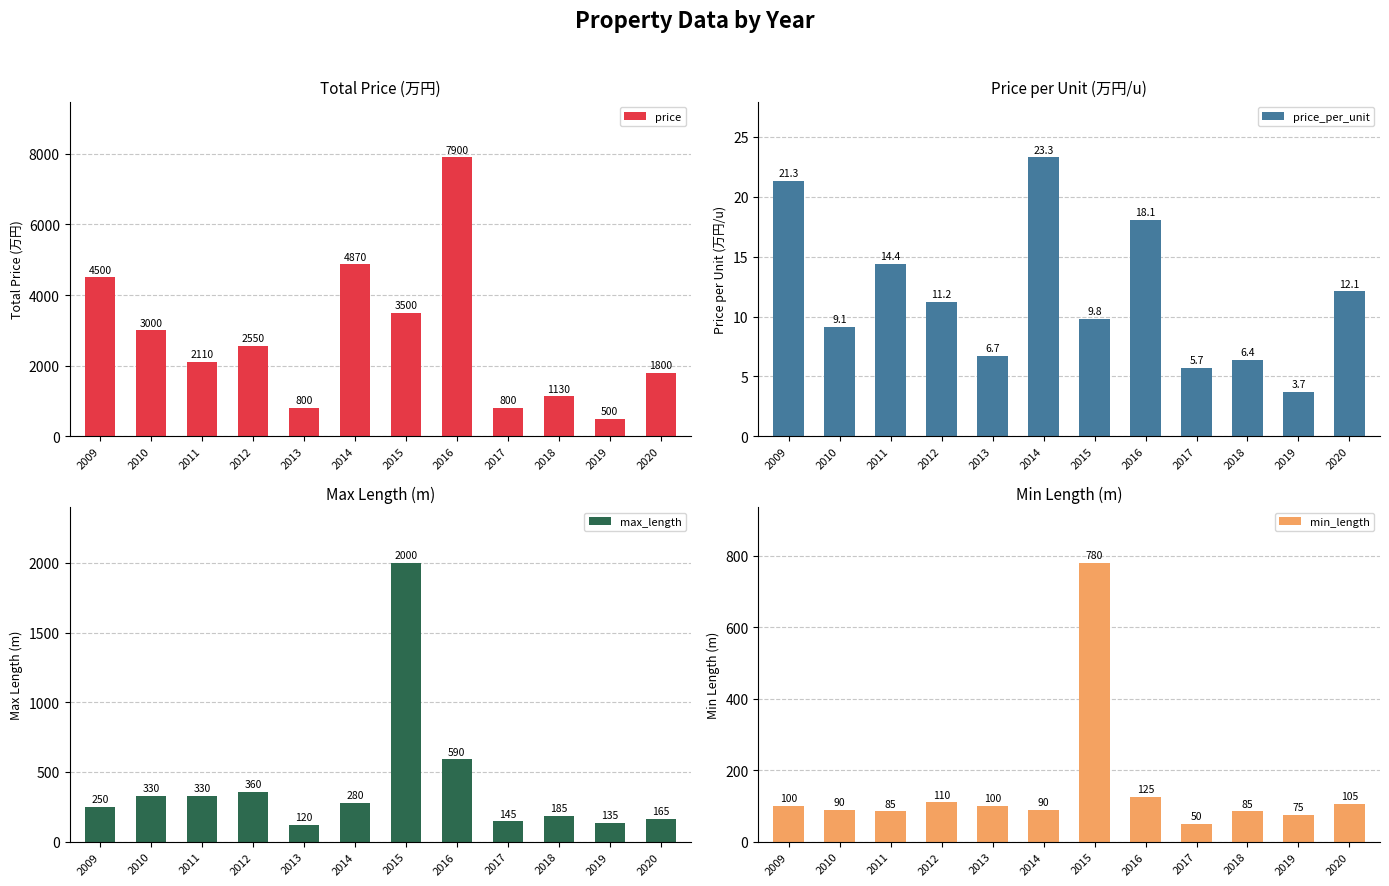

How many bars are there in total?

48